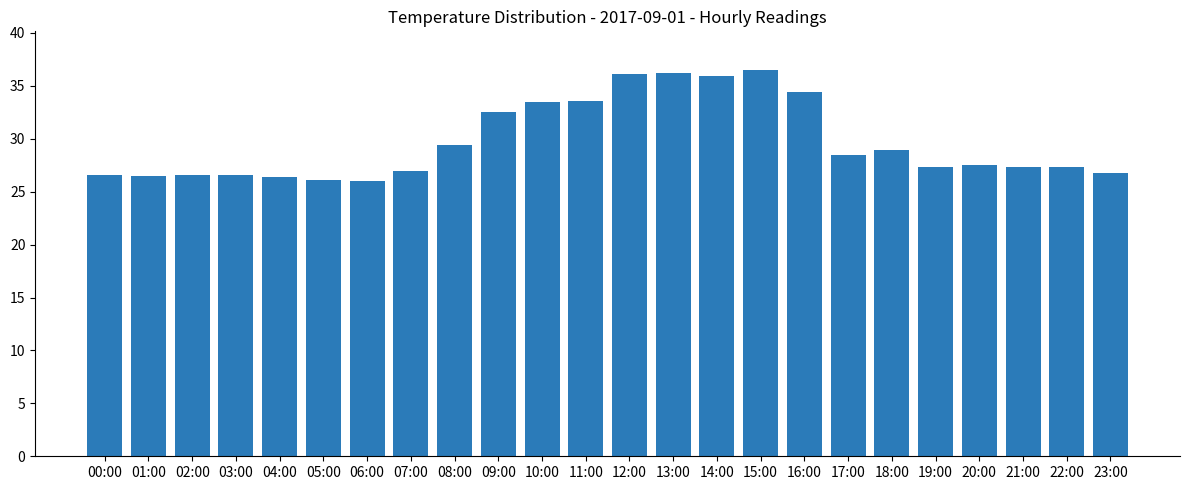

The chart shows a value of 14.4 at 03:00. True or false?

False